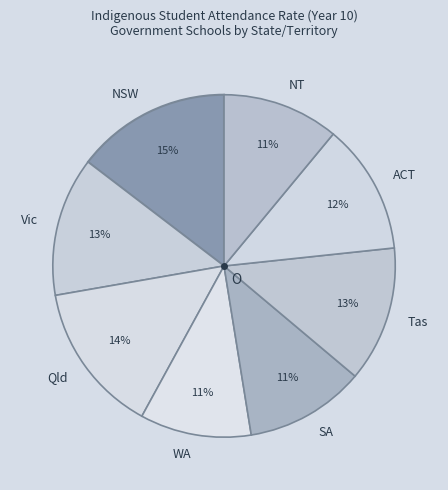

What percentage is the ACT slice, to the nearest percent?

12%